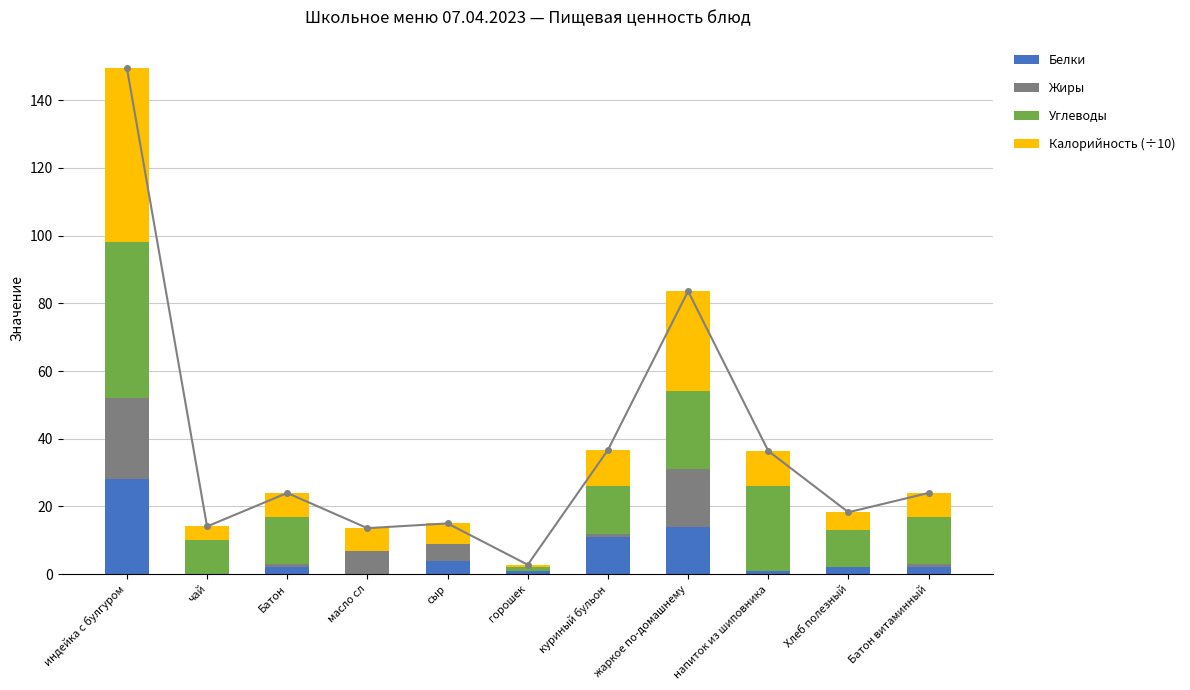

What are all the series names shown in the legend?

Белки, Жиры, Углеводы, Калорийность (÷10)